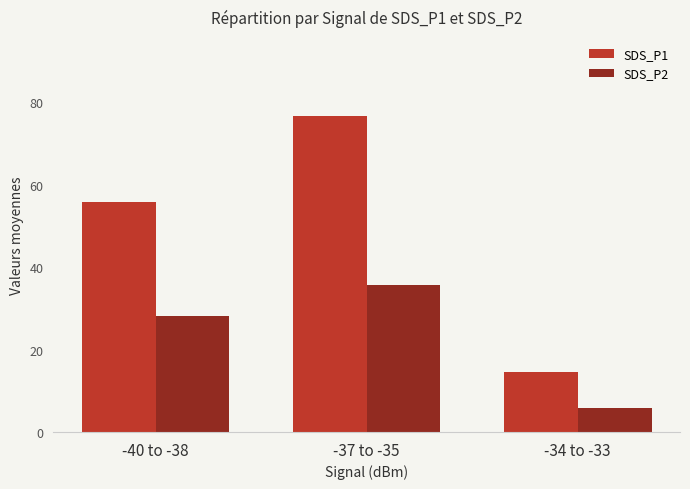

Where does the SDS_P2 series first go above 28?

-40 to -38